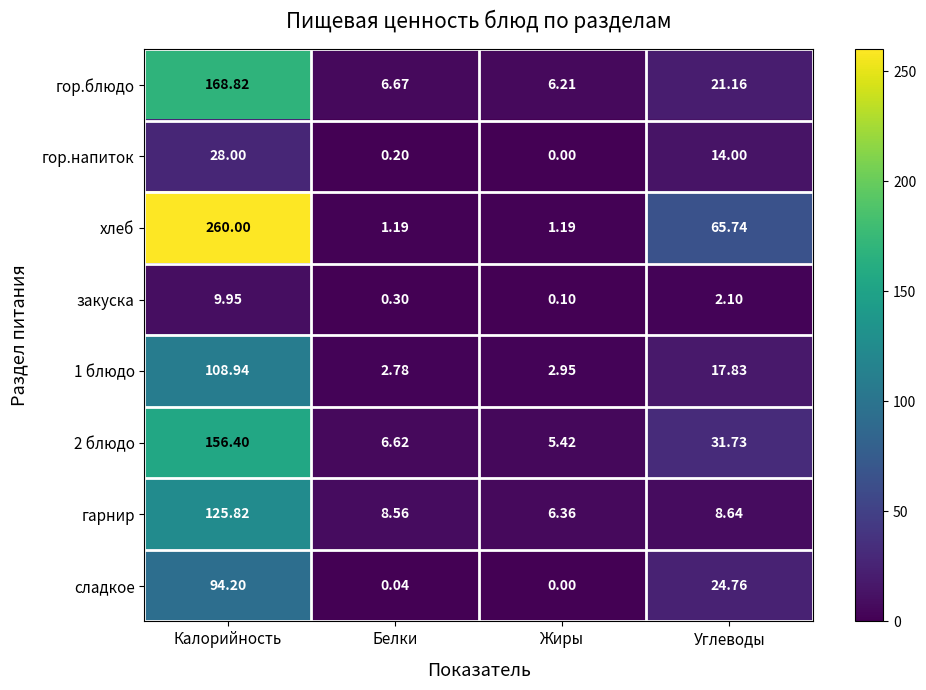

Is the value of гор.напиток at Углеводы greater than the value of сладкое at Белки?

Yes